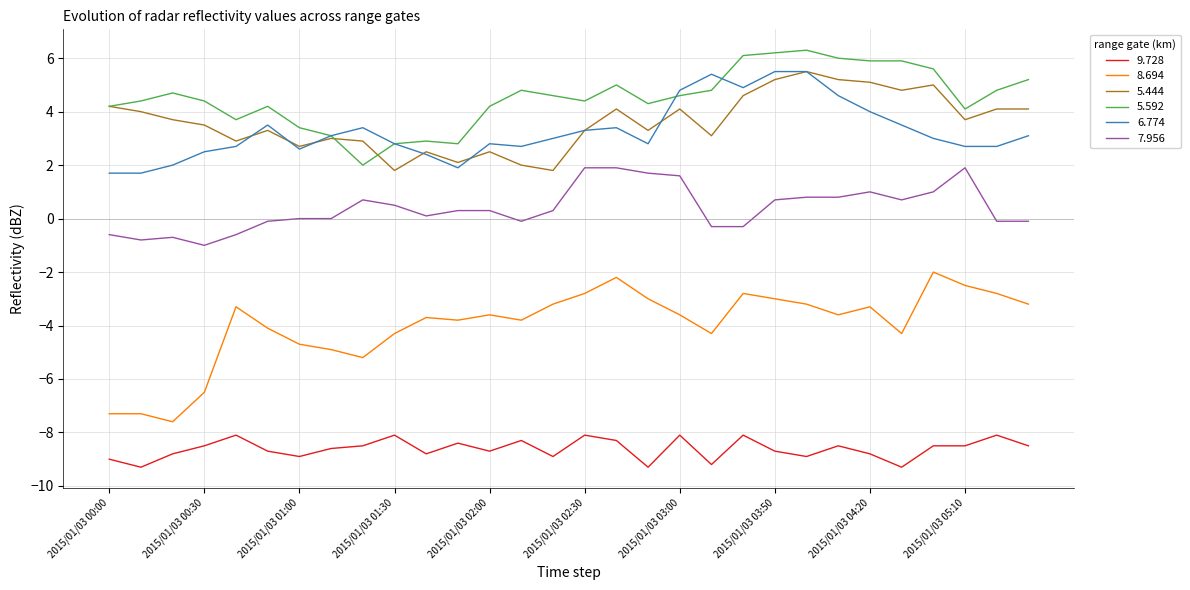

What is the smallest value displayed?

-9.3